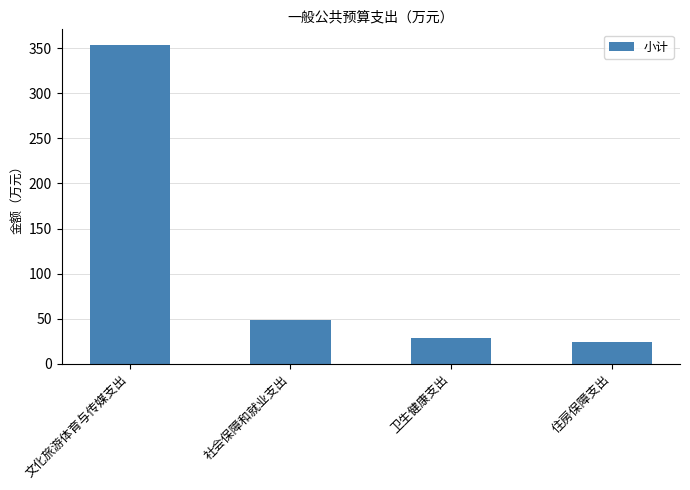

Where does the data first go above 48?

文化旅游体育与传媒支出